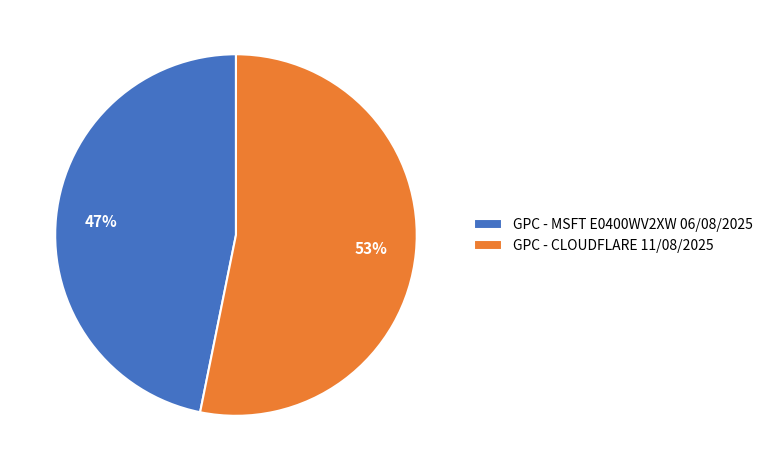

How many segments does this pie chart have?

2